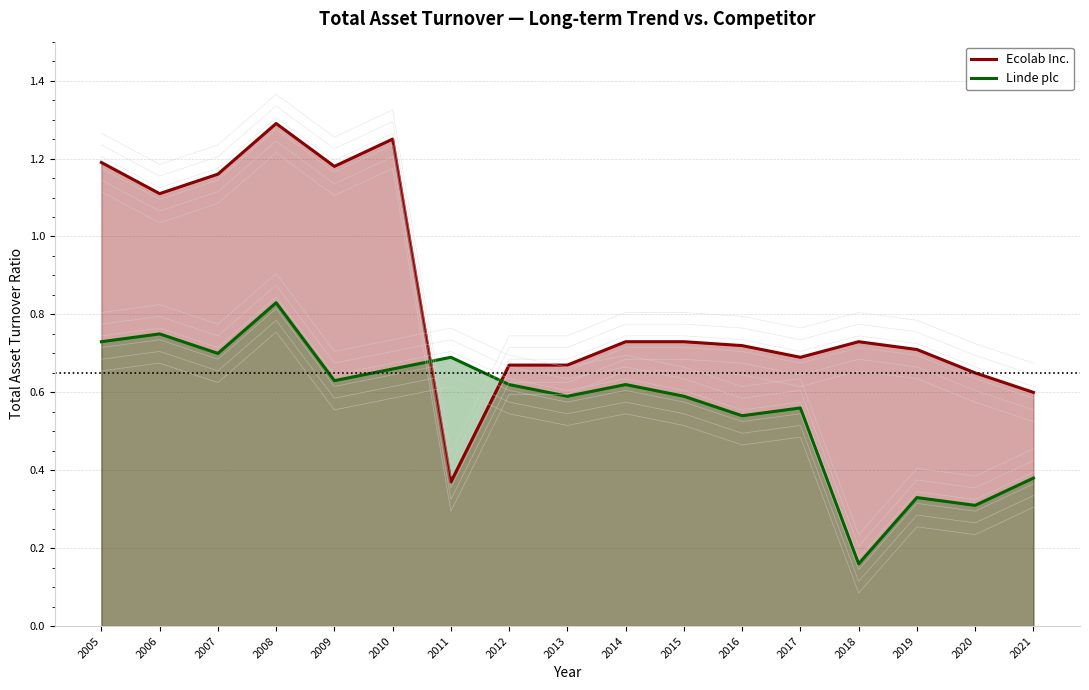

At which category is the sum across all series the highest?

2008